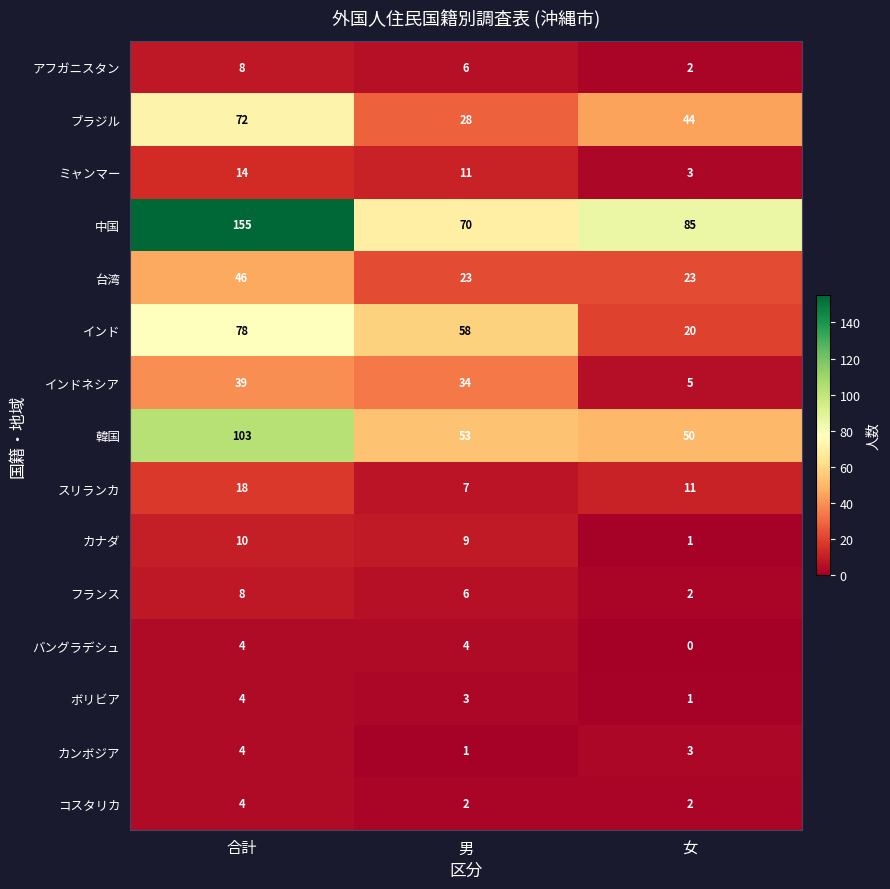

How many categories are shown in the chart?

3